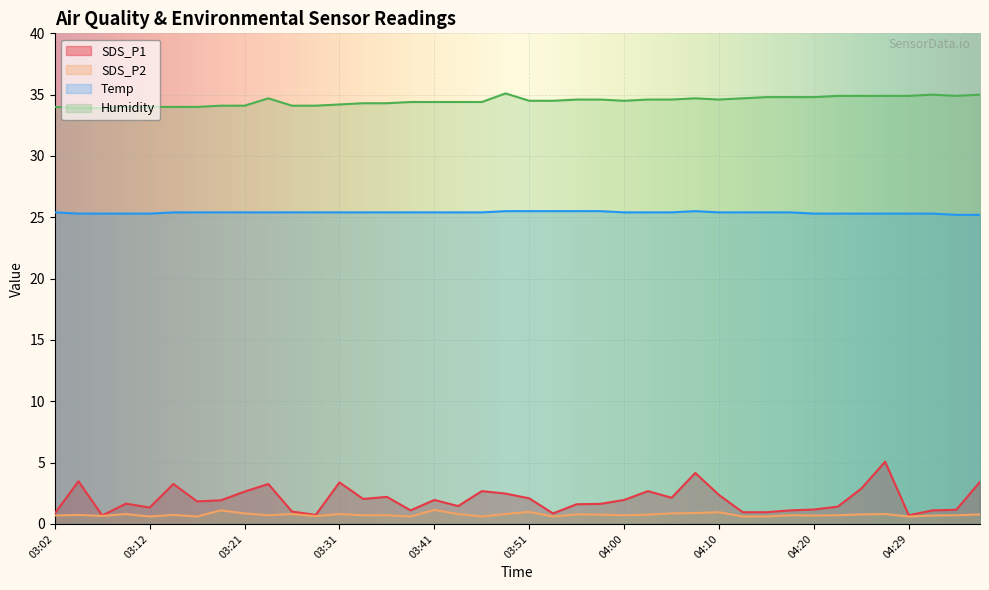

Rank the series by their maximum value, from lowest to highest.

SDS_P2, SDS_P1, Temp, Humidity